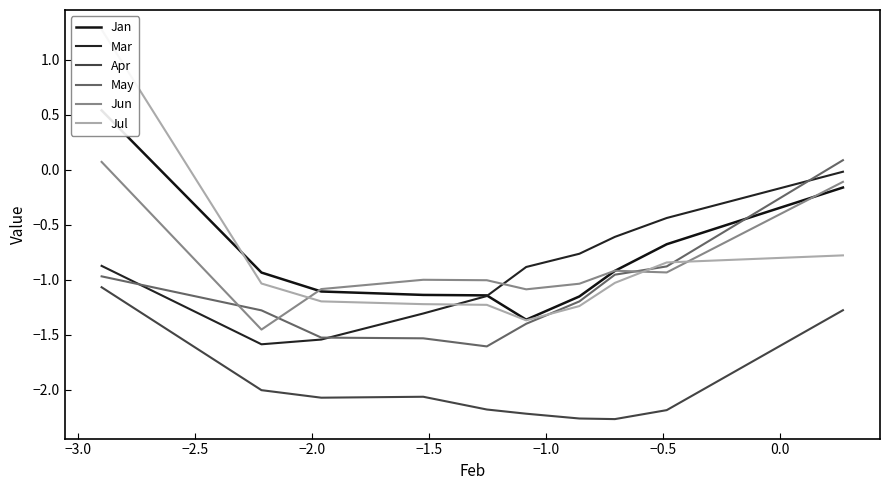

True or false: Jun and Mar intersect in this chart.

True